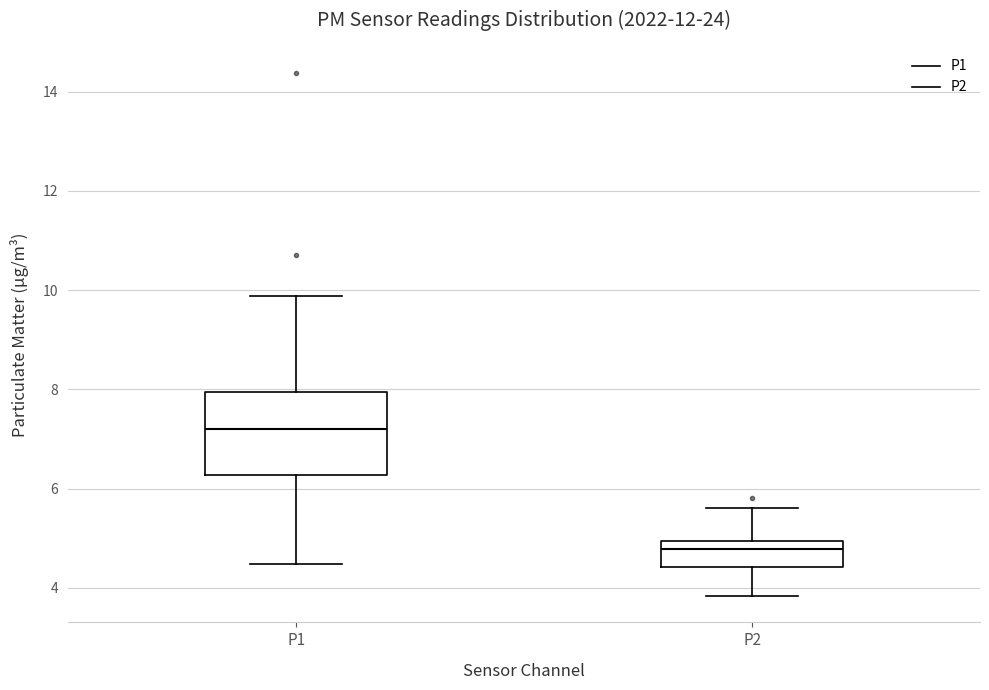

Which box is the tallest, from its lower edge to its upper edge?

P1